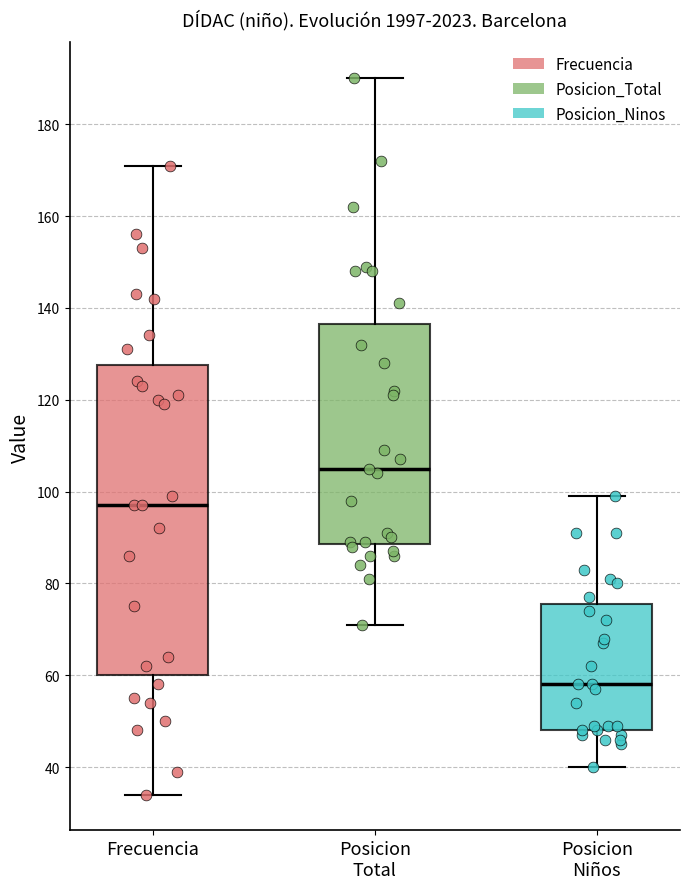

Reading left to right, read every box against the y-axis: the position of its median line, the range the box covers, and the ends of its whiskers. The values are not printed on the chart, so give them approximately, as read against the axis.

Frecuencia: median 98, box 60 to 128, whiskers 34 to 172
Posicion Total: median 106, box 88 to 136, whiskers 72 to 190
Posicion Niños: median 58, box 48 to 76, whiskers 40 to 100